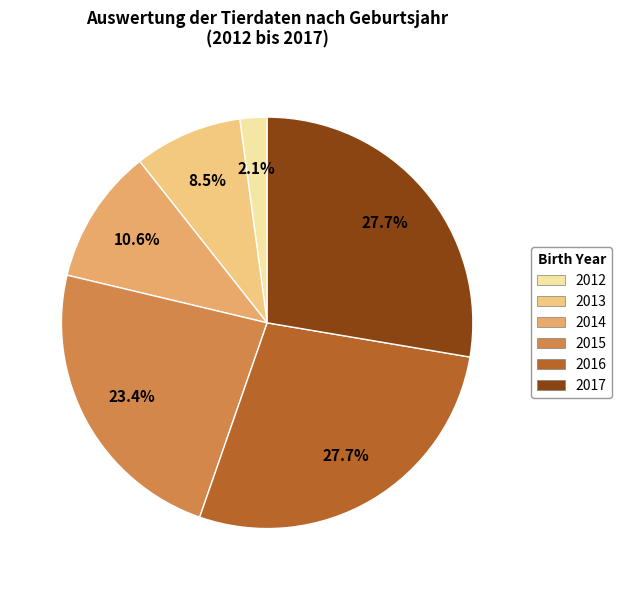

Which has a higher value, 2013 or 2016?

2016